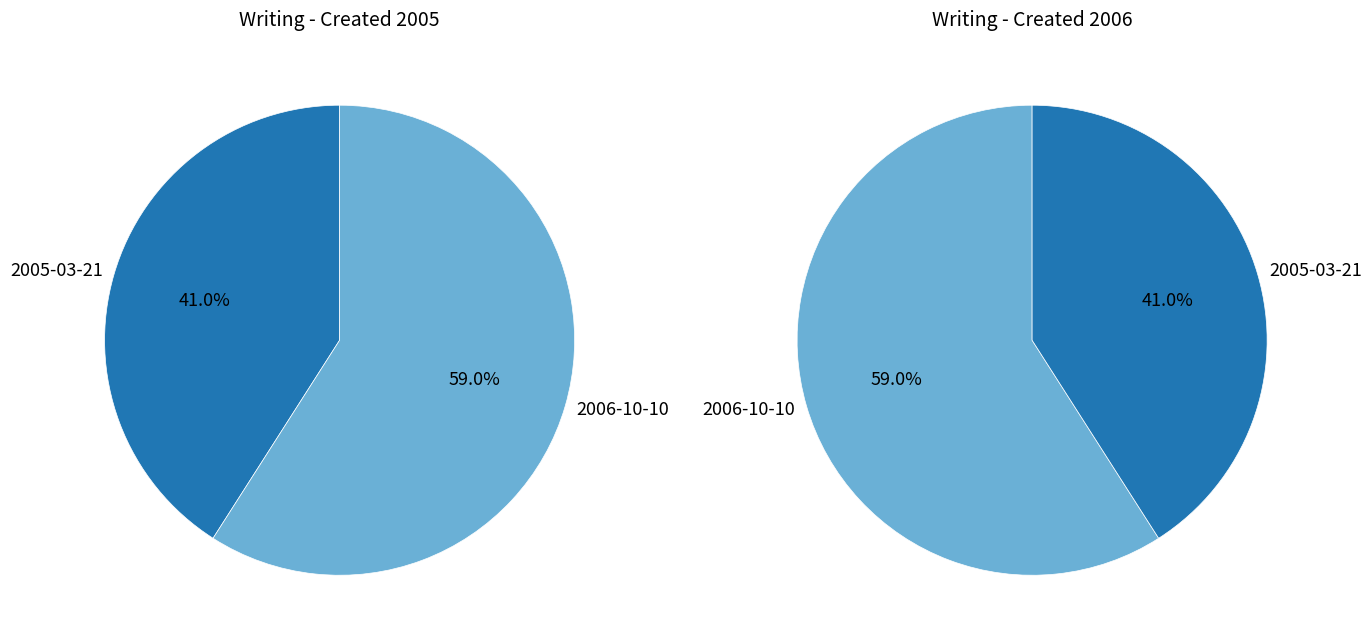

The 2005-03-21 slice represents 27% of the pie. True or false?

False